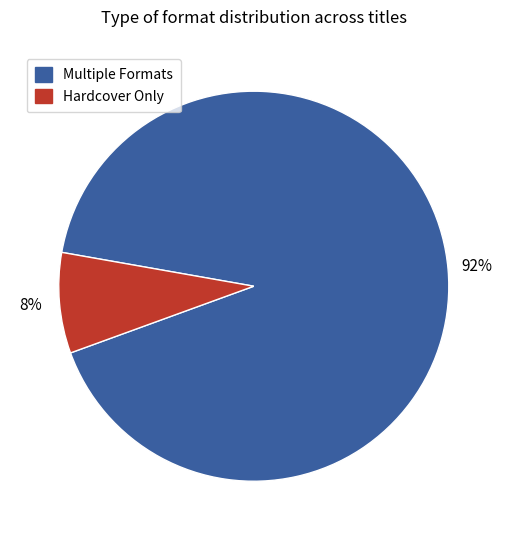

Is there any slice that represents more than half of the pie?

Yes